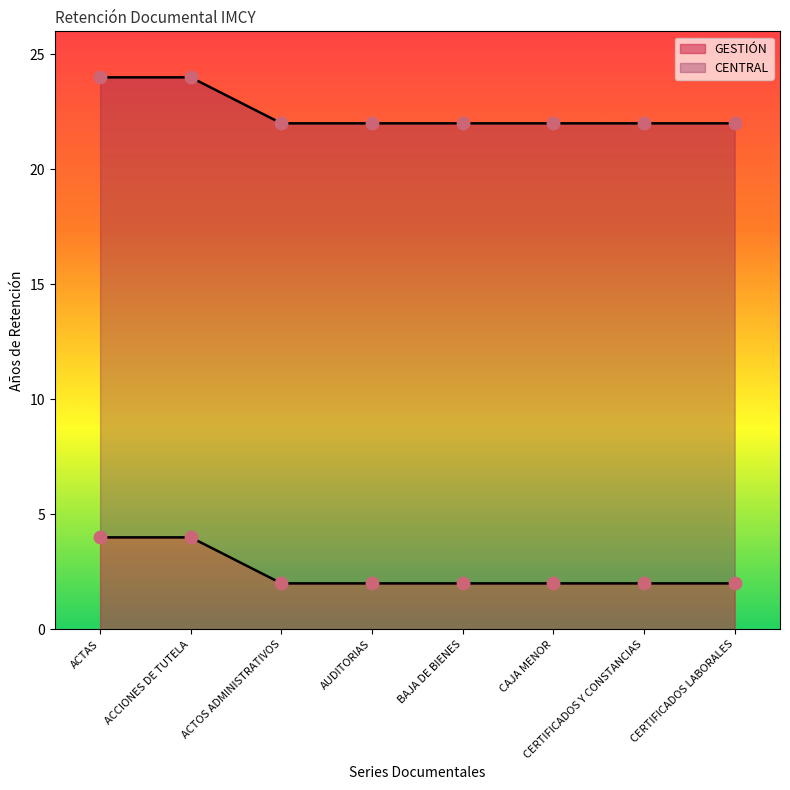

Approximately how many times larger is the value at AUDITORIAS compared to CERTIFICADOS Y CONSTANCIAS?

1.0